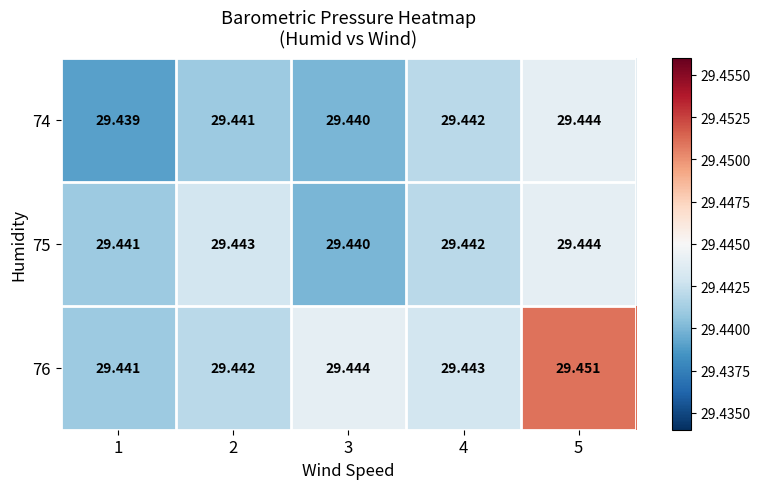

Is the value of 74 at 4 greater than the value of 75 at 5?

No